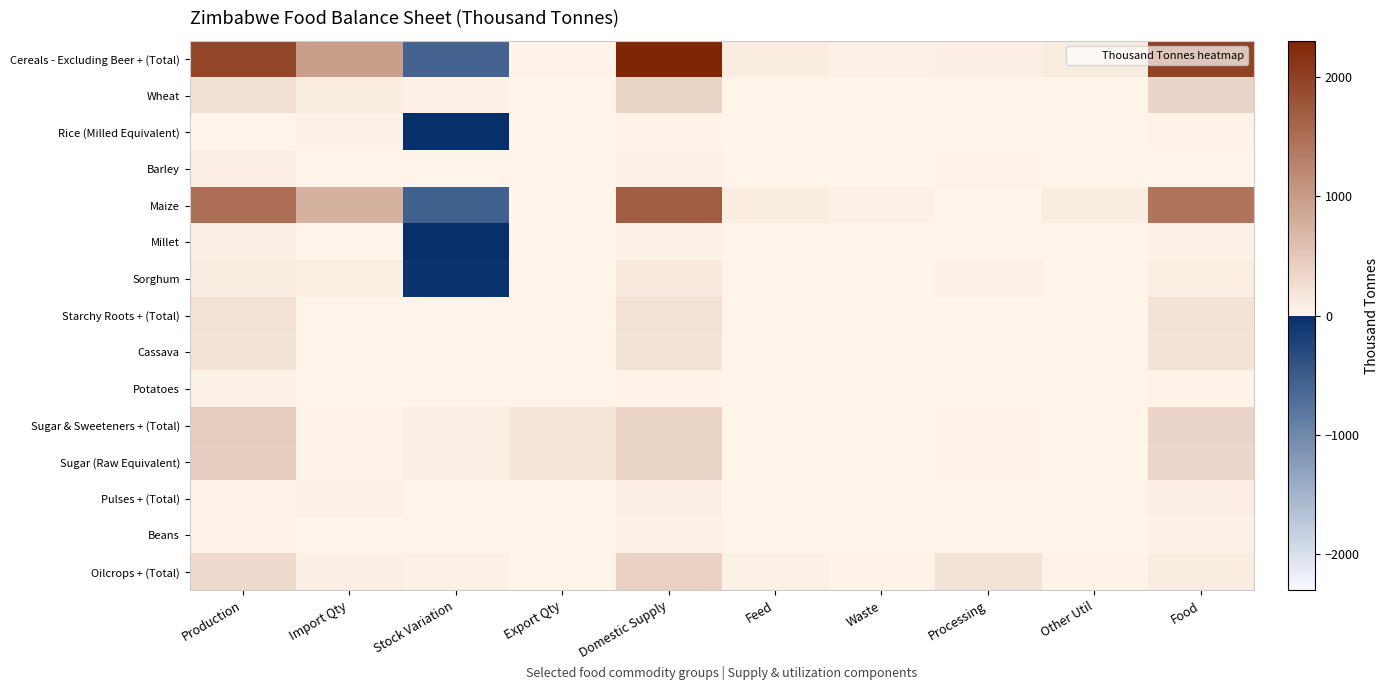

Which series changed the most between Export Qty and Food?

Cereals - Excluding Beer + (Total)